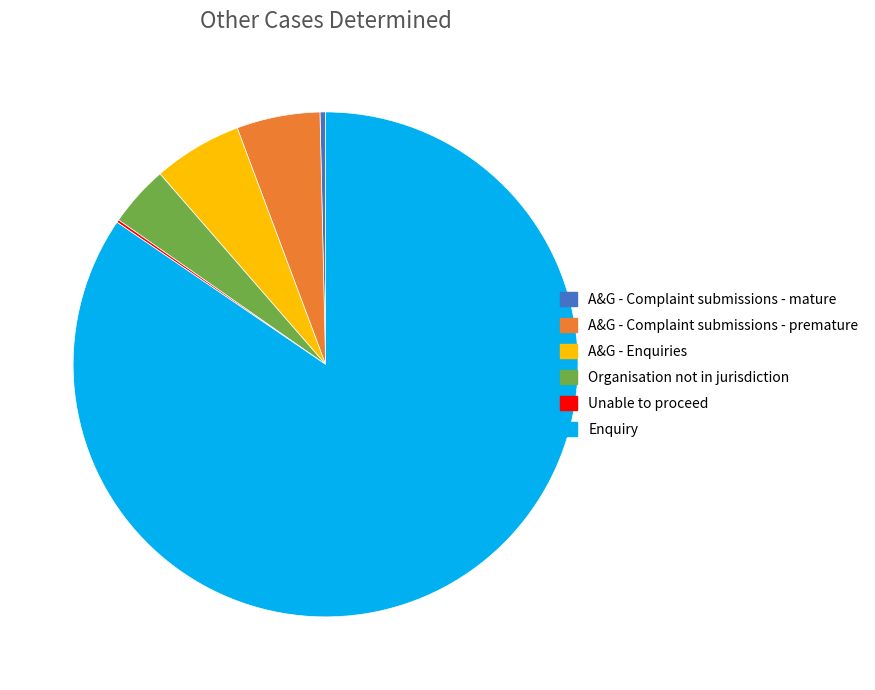

Does Enquiry represent more than half of the total?

Yes